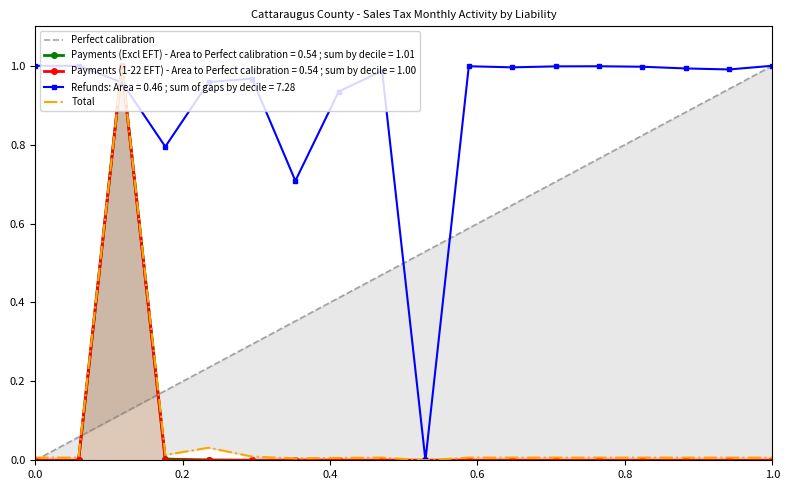

Which series ends up on top after the final intersection of Payments (Excl EFT) and Refunds?

Refunds